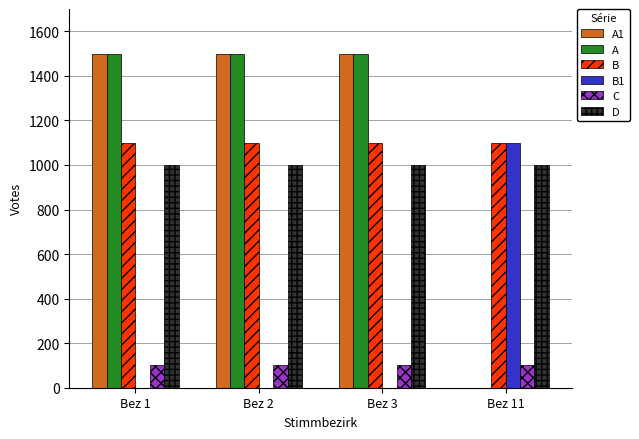

What is the highest value of the D series?

1000